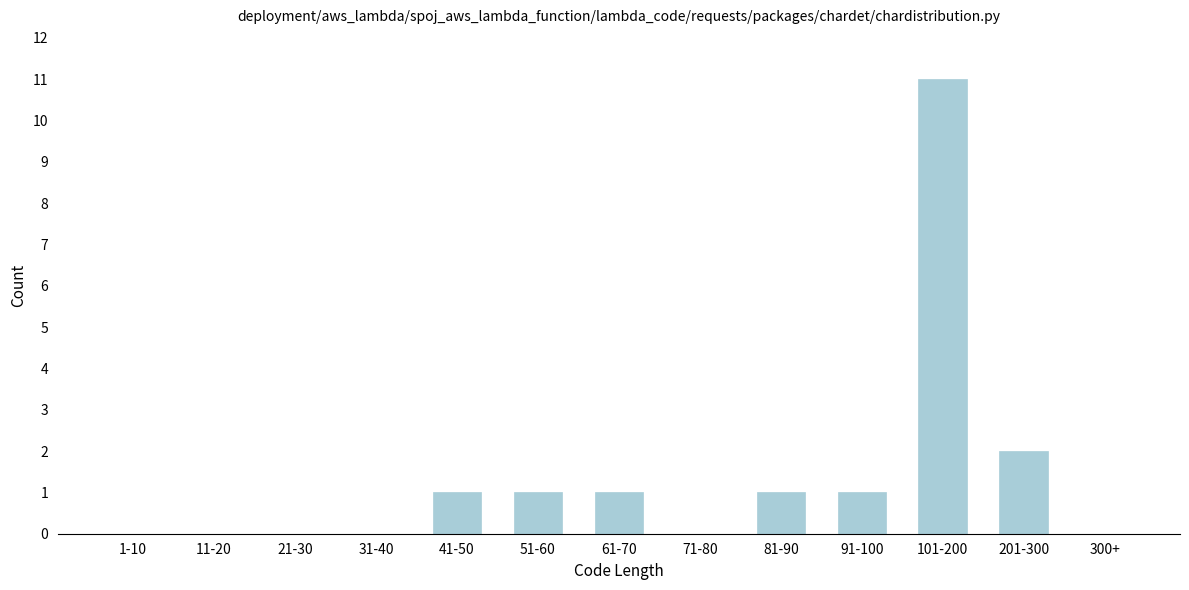

Reading left to right, transcribe all the data shown in this chart.

1-10=0	11-20=0	21-30=0	31-40=0	41-50=1	51-60=1	61-70=1	71-80=0	81-90=1	91-100=1	101-200=11	201-300=2	300+=0